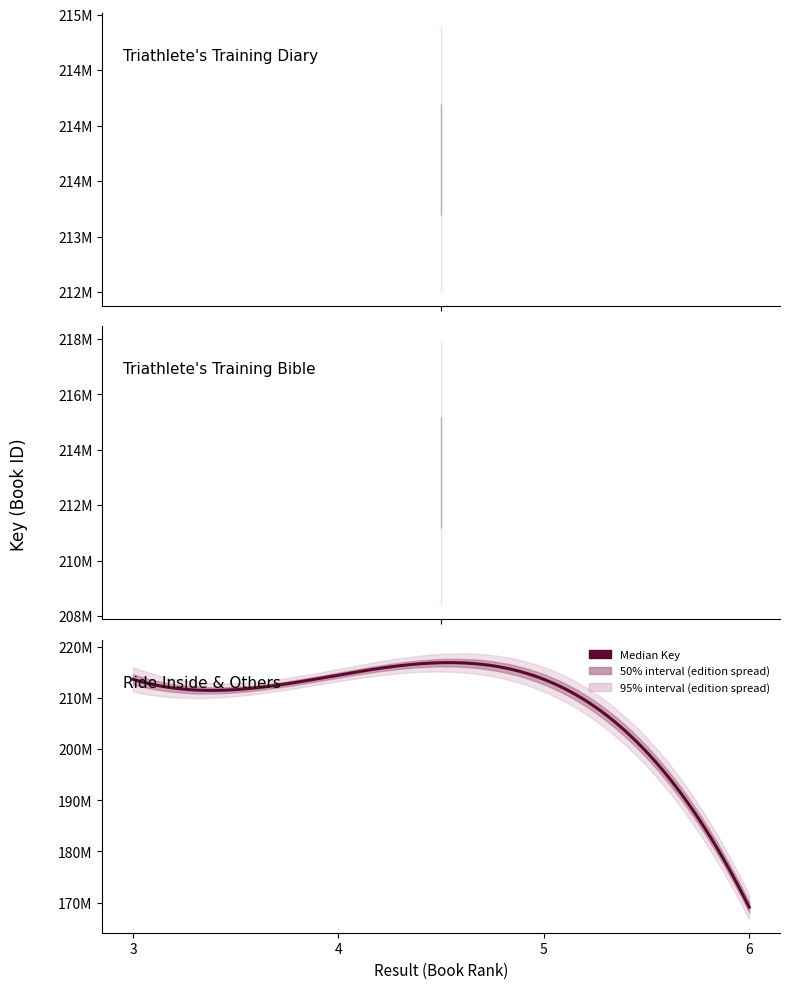

Is the value of Key at 2 greater than the value of Key_upper_outer at 5?

No